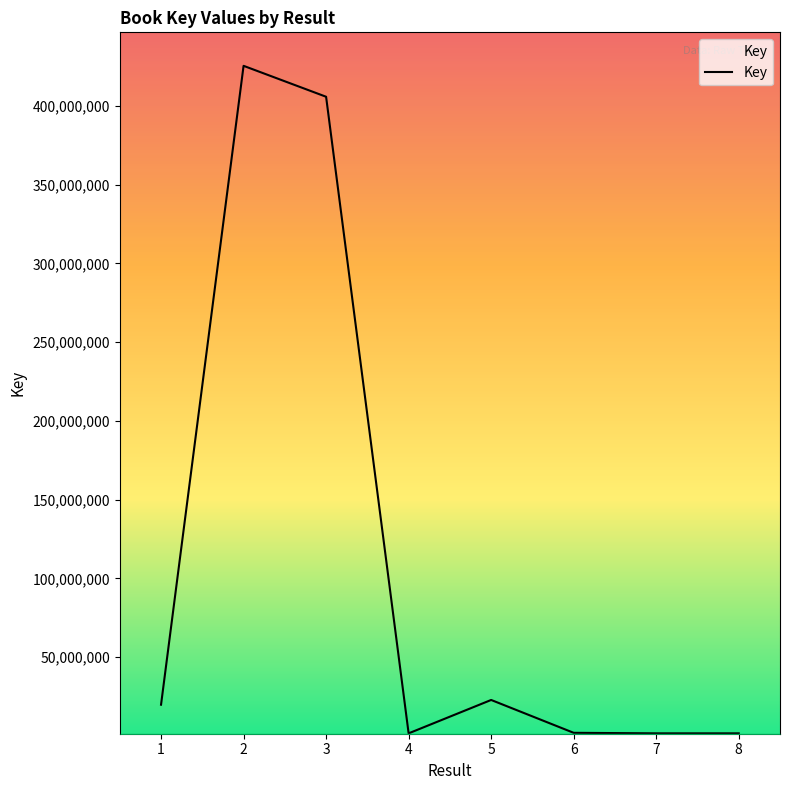

What is the change in value from 2 to 5?

-402649140